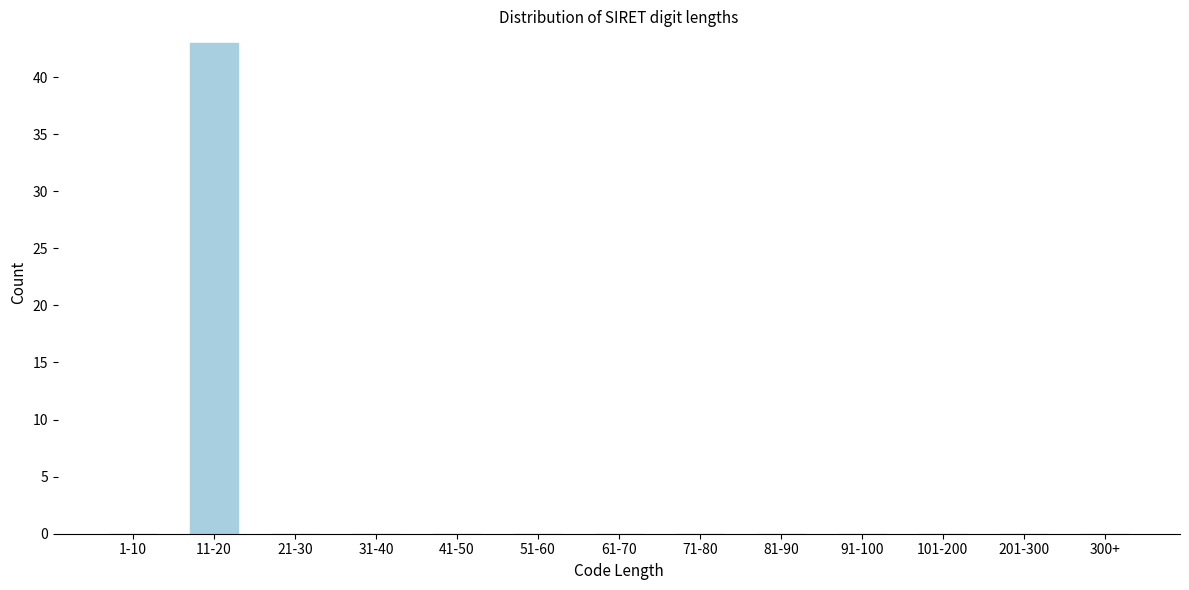

Reading left to right, extract all data points from this chart.

1-10=0	11-20=43	21-30=0	31-40=0	41-50=0	51-60=0	61-70=0	71-80=0	81-90=0	91-100=0	101-200=0	201-300=0	300+=0